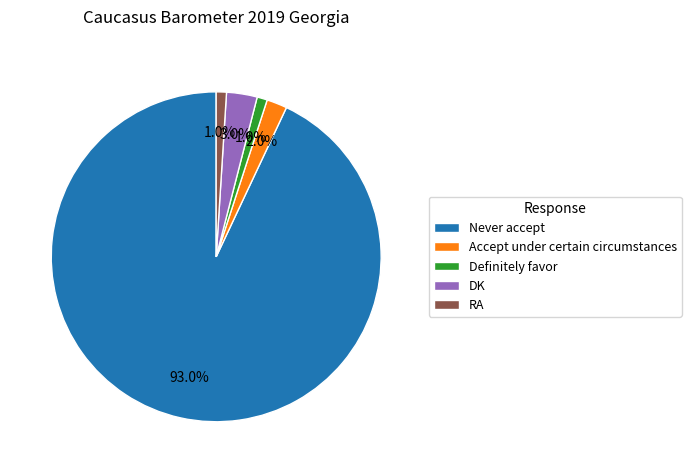

How many segments does this pie chart have?

5